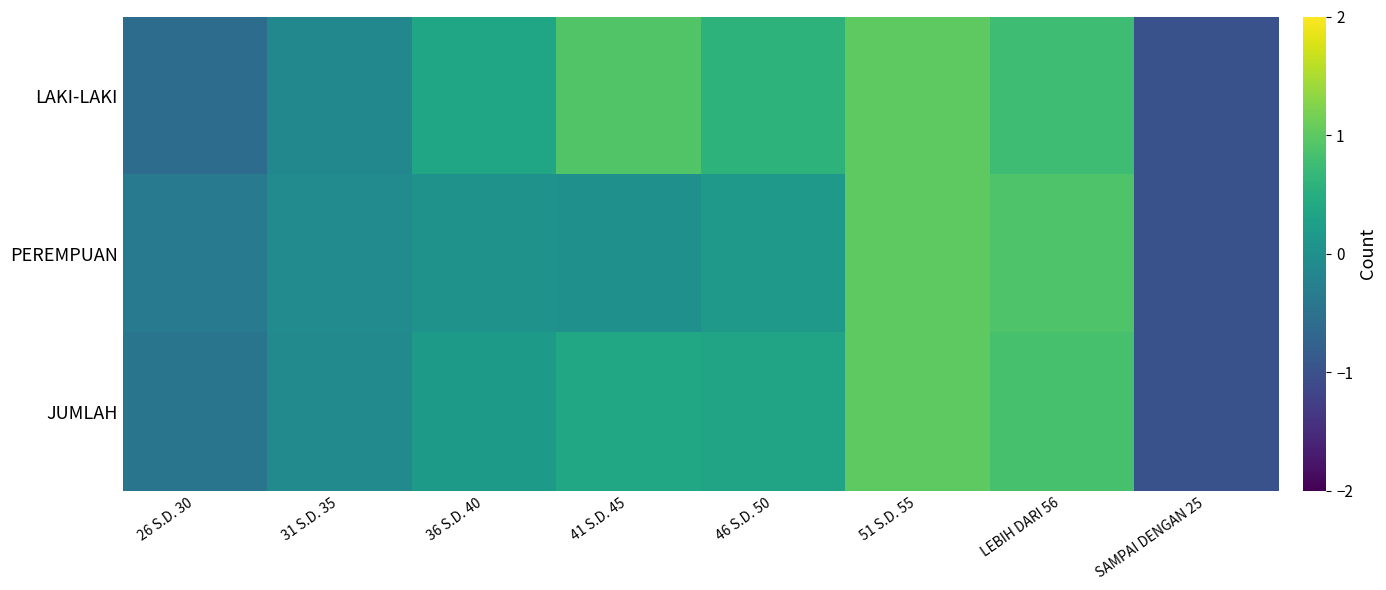

List the series in order of their overall mean, highest first.

LAKI-LAKI, JUMLAH, PEREMPUAN